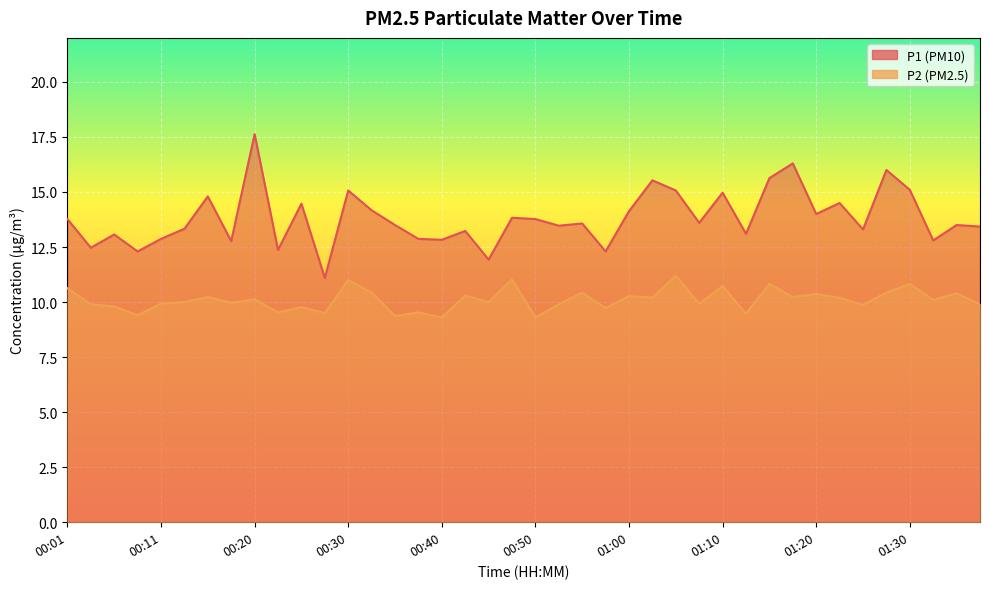

At which label does P2 reach its minimum?

00:40